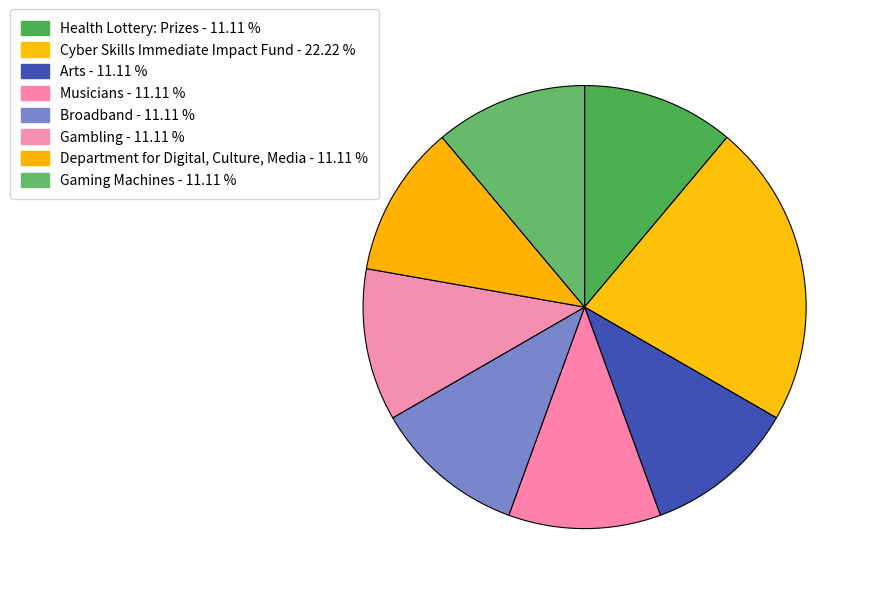

To the nearest percent, what percentage of the pie is Arts?

11%